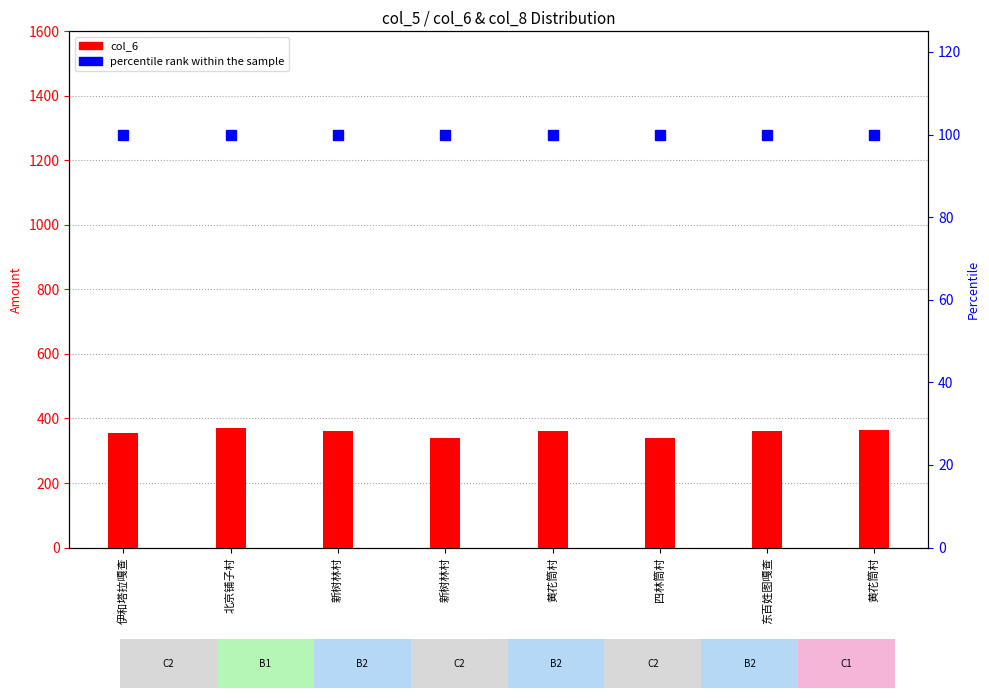

Reading left to right, transcribe all the data shown in this chart.

col_6 (base amount): 伊和塔拉嘎查=355	北京铺子村=370	新树林村=360	新树林村=340	黄花筒村=360	四林筒村=340	东百姓图嘎查=360	黄花筒村=365
percentile rank within sample: 伊和塔拉嘎查=100	北京铺子村=100	新树林村=100	新树林村=100	黄花筒村=100	四林筒村=100	东百姓图嘎查=100	黄花筒村=100